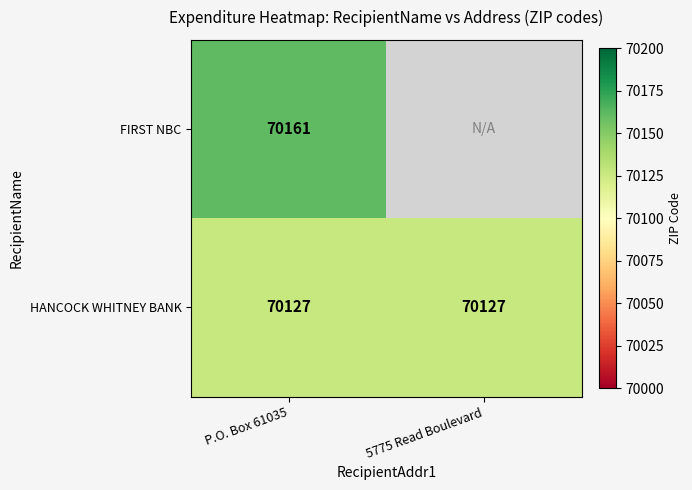

Is it true that HANCOCK WHITNEY BANK equals 70127 at P.O. Box 61035?

True